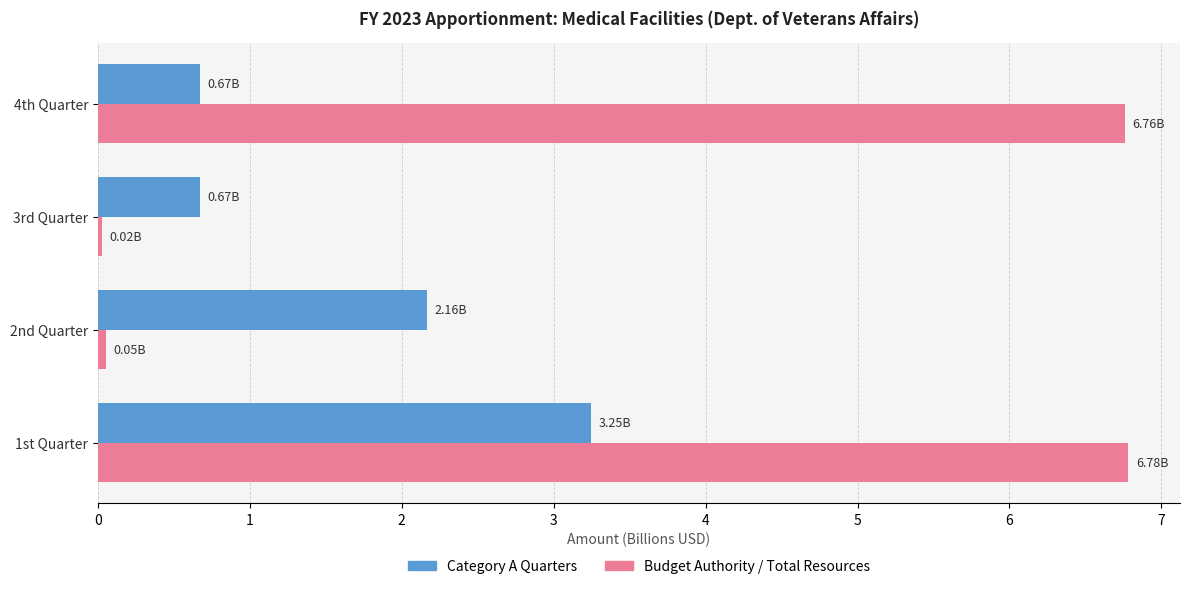

What is the difference between the maximum and minimum values in the Budget Authority / Total Resources series?

6.8